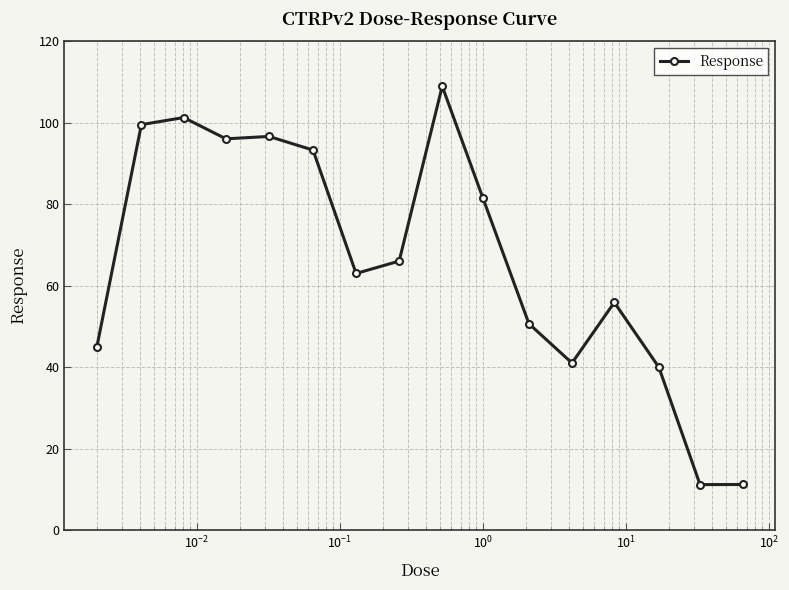

What is the difference between the maximum and minimum values?

97.9